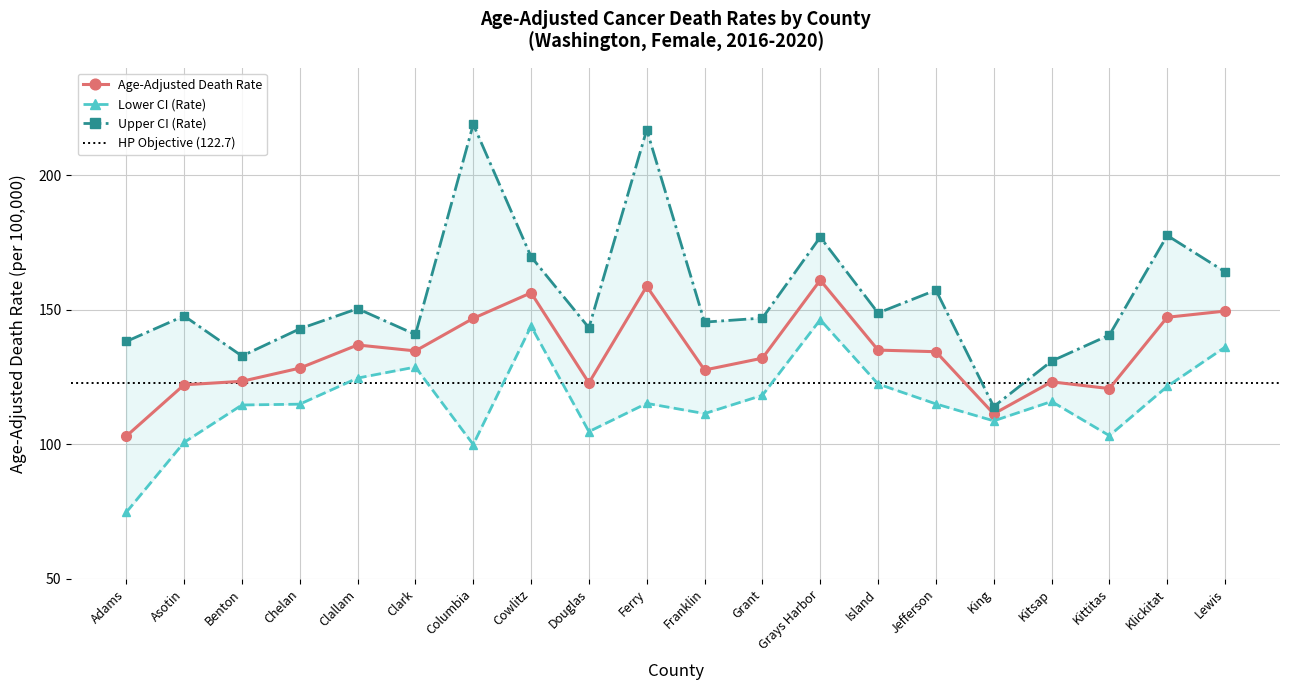

Reading right to left, extract all data points from this chart.

Age-Adjusted Death Rate: Lewis=149.5	Klickitat=147.2	Kittitas=120.7	Kitsap=123.2	King=111.3	Jefferson=134.4	Island=135.0	Grays Harbor=161.0	Grant=132.0	Franklin=127.6	Ferry=158.7	Douglas=122.8	Cowlitz=156.3	Columbia=146.8	Clark=134.7	Clallam=136.9	Chelan=128.3	Benton=123.4	Asotin=122.1	Adams=103.0
Lower CI (Rate): Lewis=136.1	Klickitat=121.5	Kittitas=103.2	Kitsap=115.9	King=108.7	Jefferson=115.0	Island=122.4	Grays Harbor=146.3	Grant=118.2	Franklin=111.4	Ferry=115.2	Douglas=104.7	Cowlitz=143.9	Columbia=99.9	Clark=128.7	Clallam=124.6	Chelan=114.9	Benton=114.6	Asotin=100.7	Adams=74.7
Upper CI (Rate): Lewis=164.1	Klickitat=177.6	Kittitas=140.6	Kitsap=130.9	King=114.0	Jefferson=157.3	Island=148.8	Grays Harbor=177.0	Grant=146.9	Franklin=145.4	Ferry=216.9	Douglas=143.3	Cowlitz=169.7	Columbia=218.9	Clark=140.8	Clallam=150.4	Chelan=142.9	Benton=132.8	Asotin=147.7	Adams=138.2